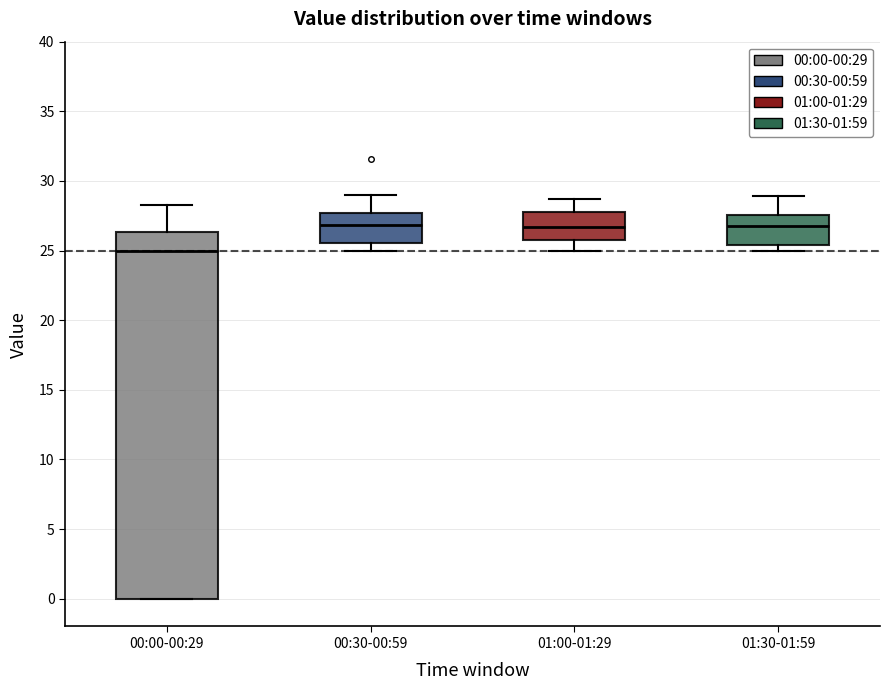

Reading left to right, read every box against the y-axis: the position of its median line, the range the box covers, and the ends of its whiskers. The values are not printed on the chart, so give them approximately, as read against the axis.

00:00-00:29: median 25.0, box 0.0 to 26.5, whiskers 0.0 to 28.5
00:30-00:59: median 27.0, box 25.5 to 27.5, whiskers 25.0 to 29.0
01:00-01:29: median 26.5, box 25.5 to 28.0, whiskers 25.0 to 28.5
01:30-01:59: median 27.0, box 25.5 to 27.5, whiskers 25.0 to 29.0